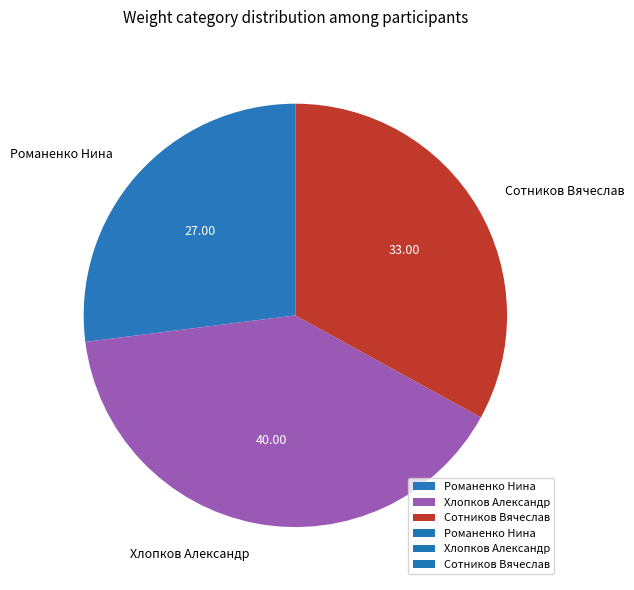

What is the largest slice in the pie chart?

Хлопков Александр